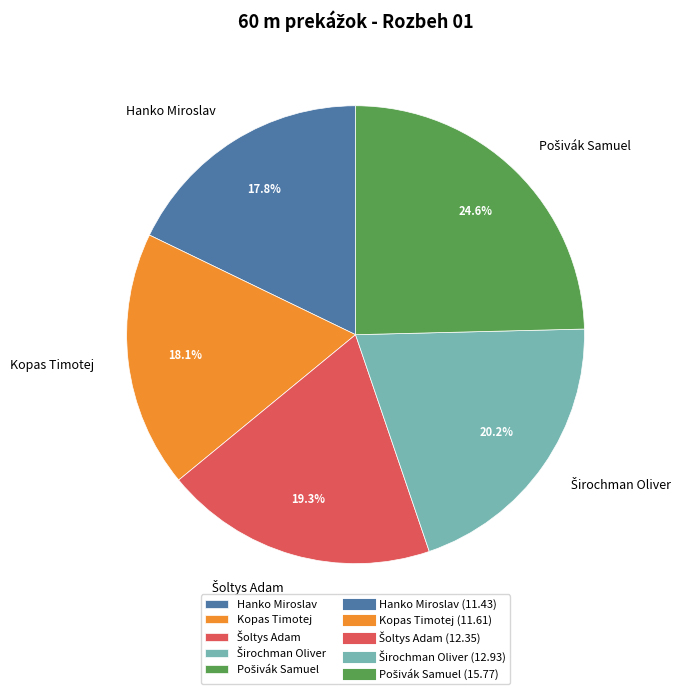

Is Hanko Miroslav the majority of the pie?

No